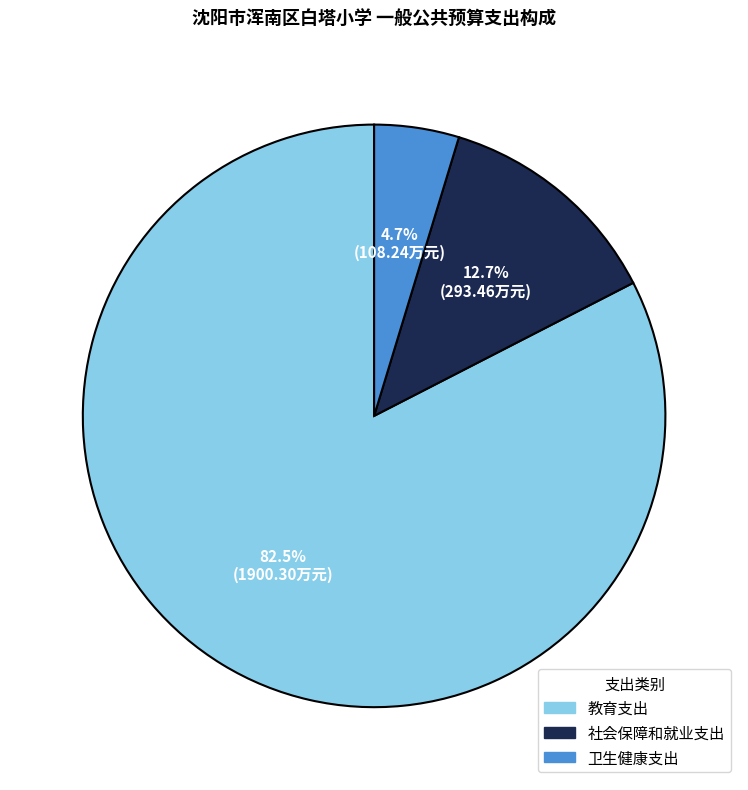

To the nearest percent, what is the average slice percentage?

33%